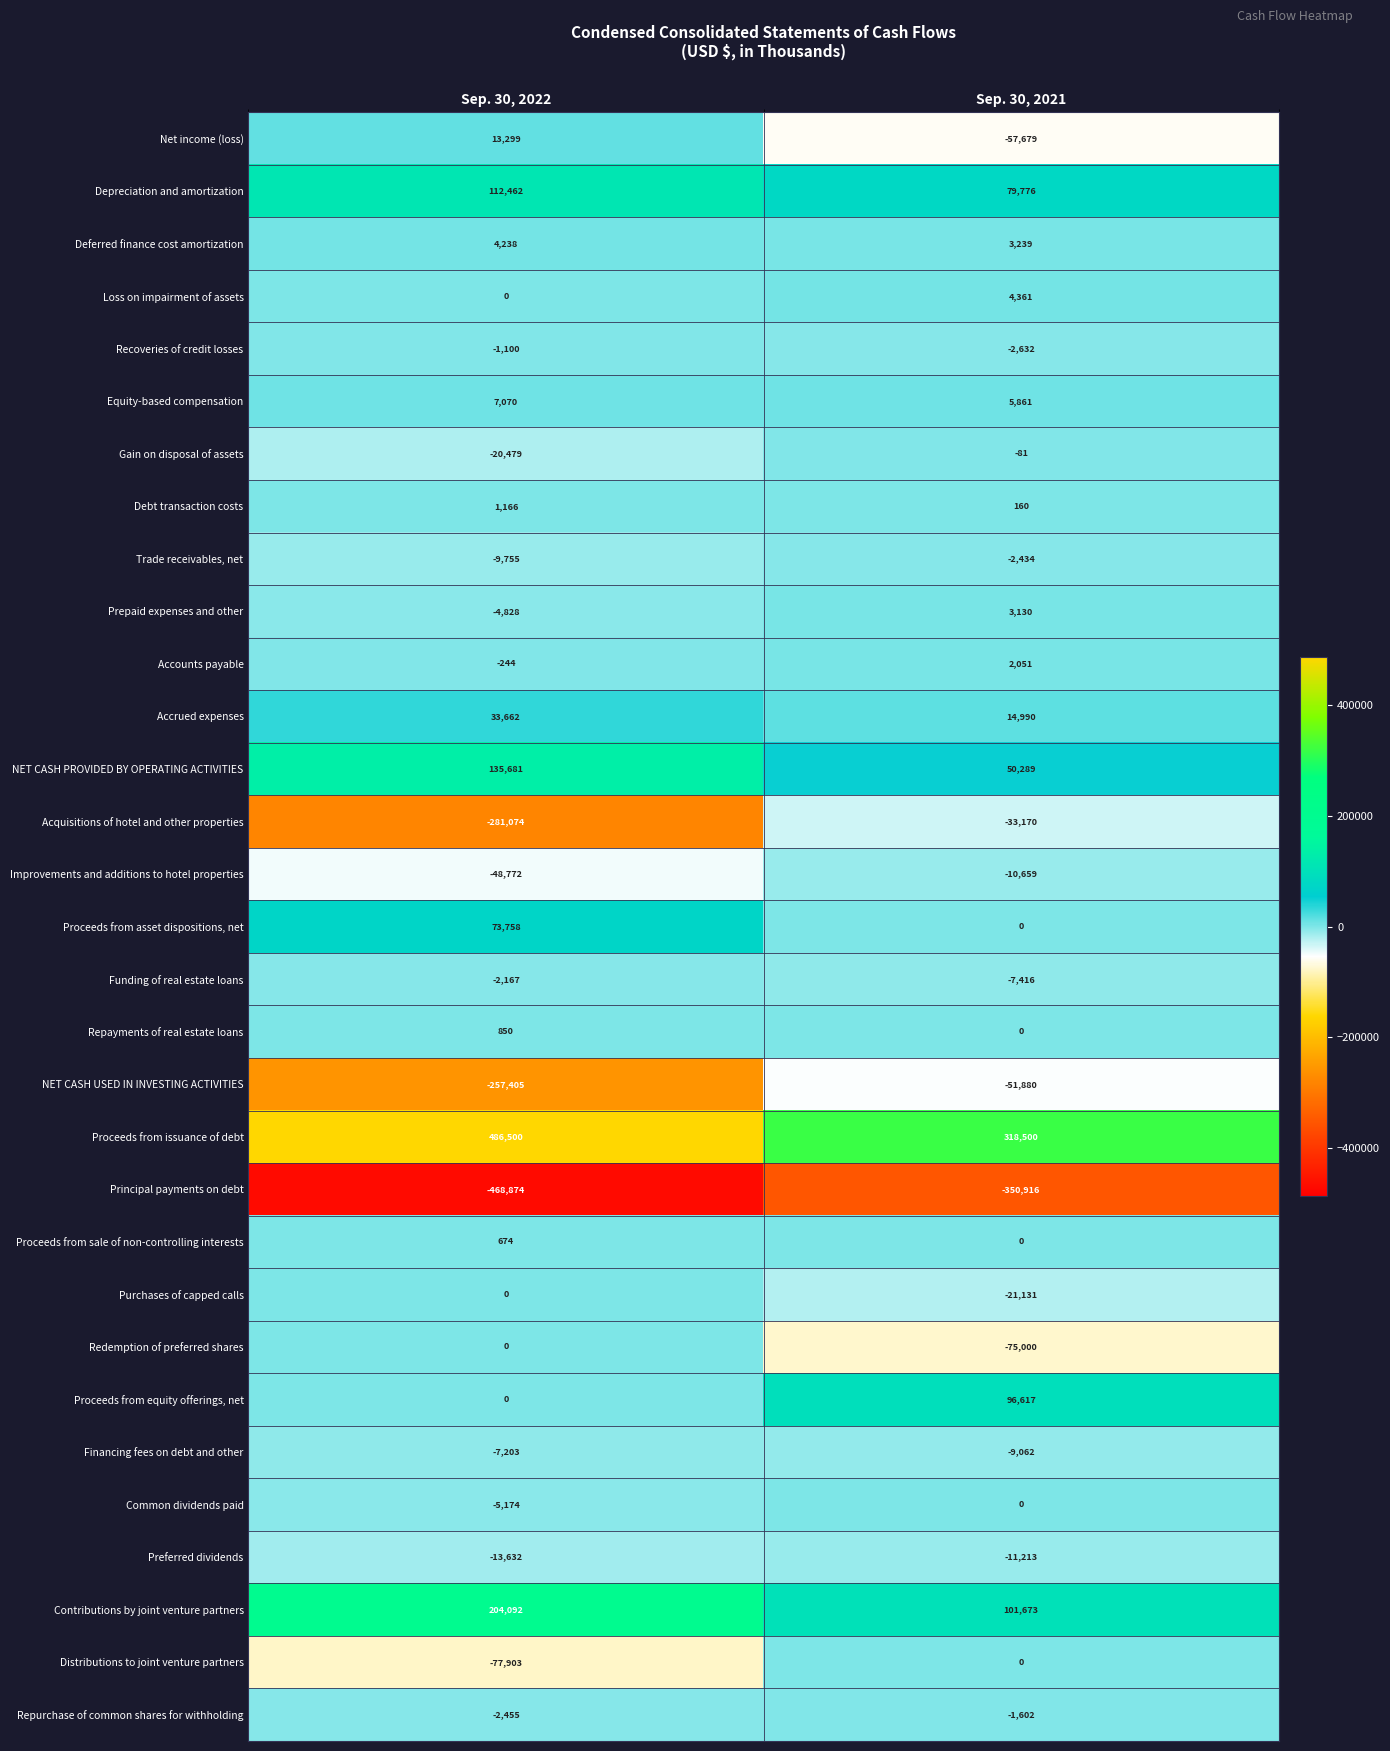

What is the total value across all series at Sep. 30, 2022?

-127613